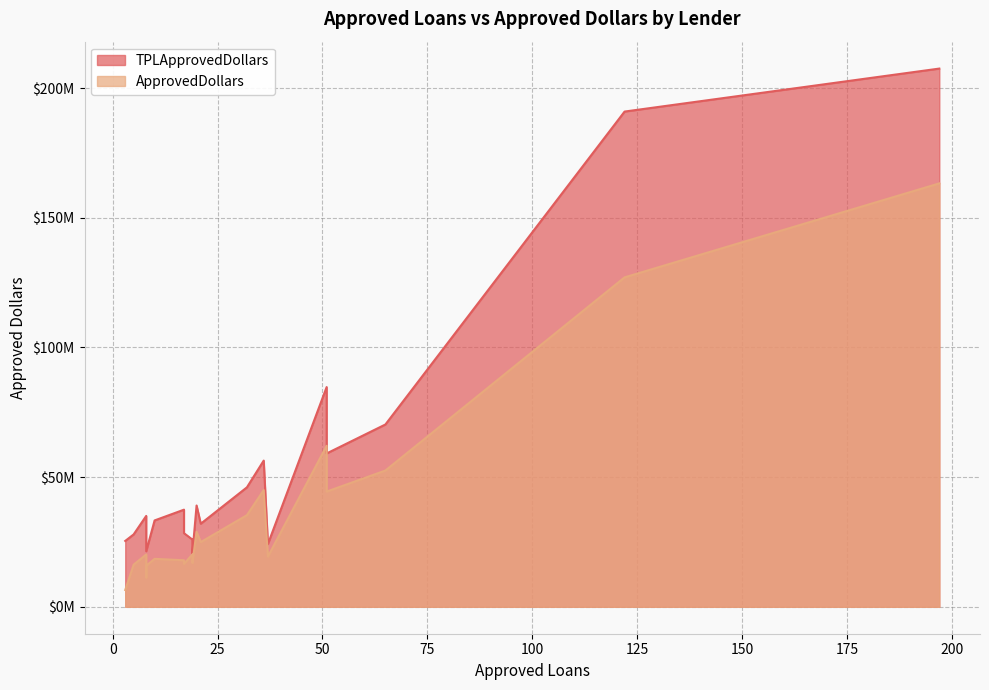

What are all the series names shown in the legend?

TPLApprovedDollars, ApprovedDollars